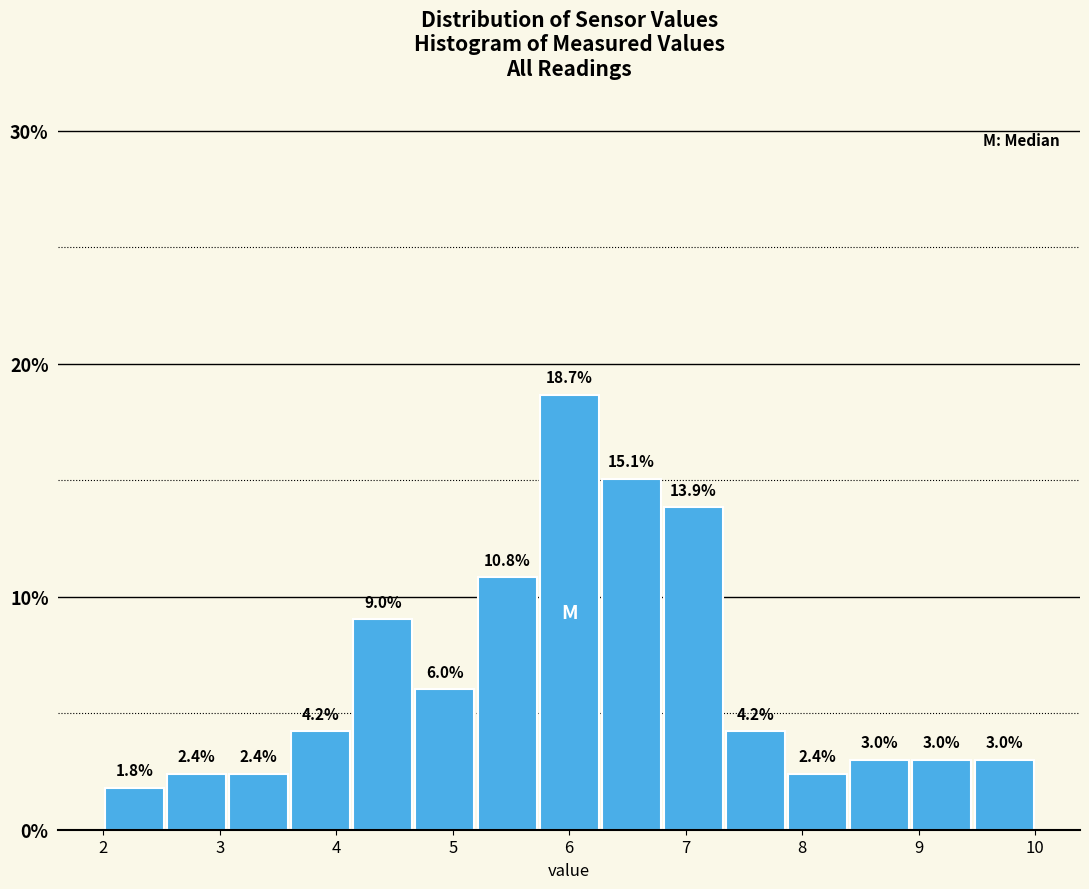

Over which range of the x-axis is the bar tallest?

5.7 to 6.3